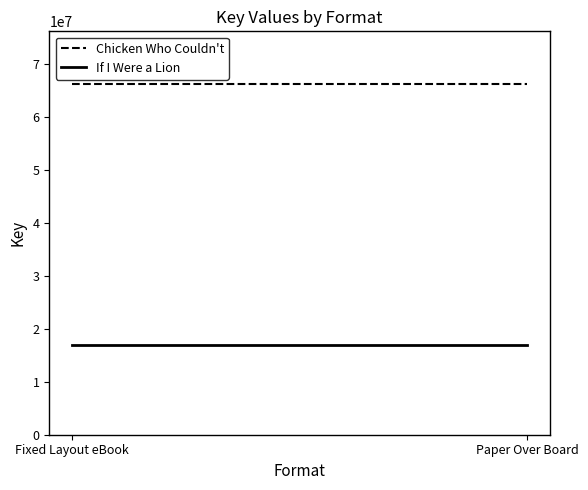

What is the lowest value of the Chicken Who Couldn't series?

66278551